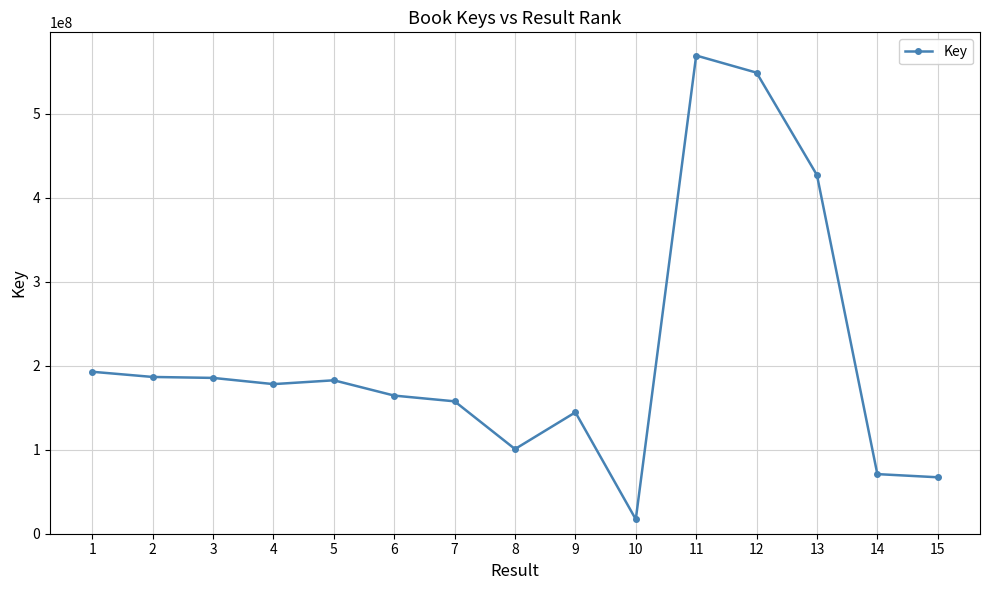

Between 6 and 14, which is larger?

6